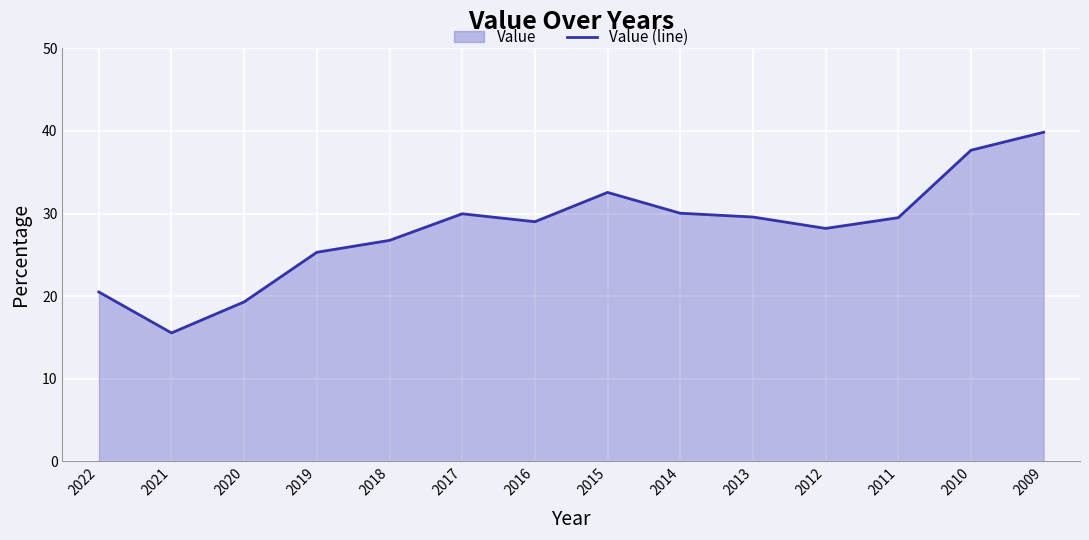

Which label corresponds to the smallest value in the chart?

2021